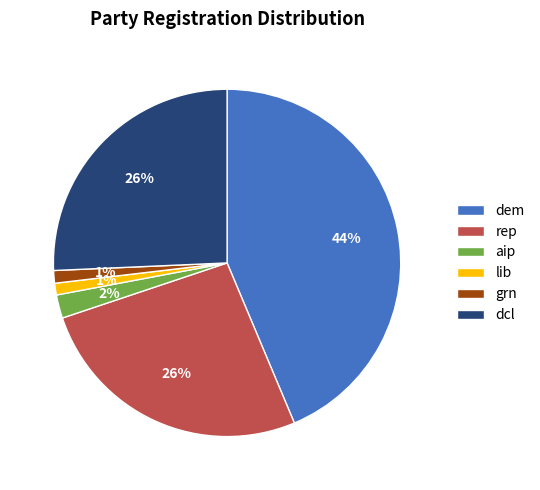

Do grn and dcl together represent more than half of the pie?

No